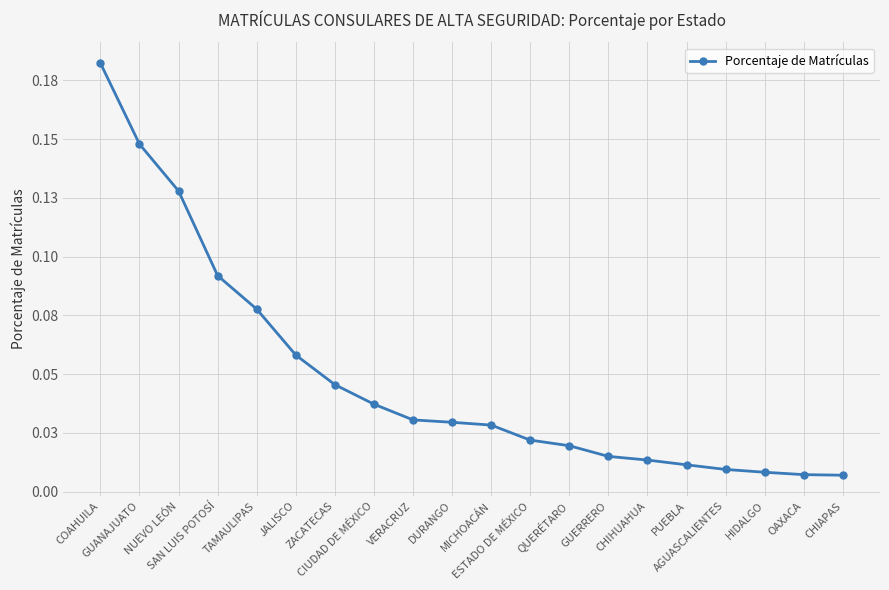

Reading right to left, transcribe all the data shown in this chart.

0.0	0.0	0.0	0.0	0.0	0.0	0.0	0.0	0.0	0.0	0.0	0.0	0.0	0.0	0.1	0.1	0.1	0.1	0.1	0.2